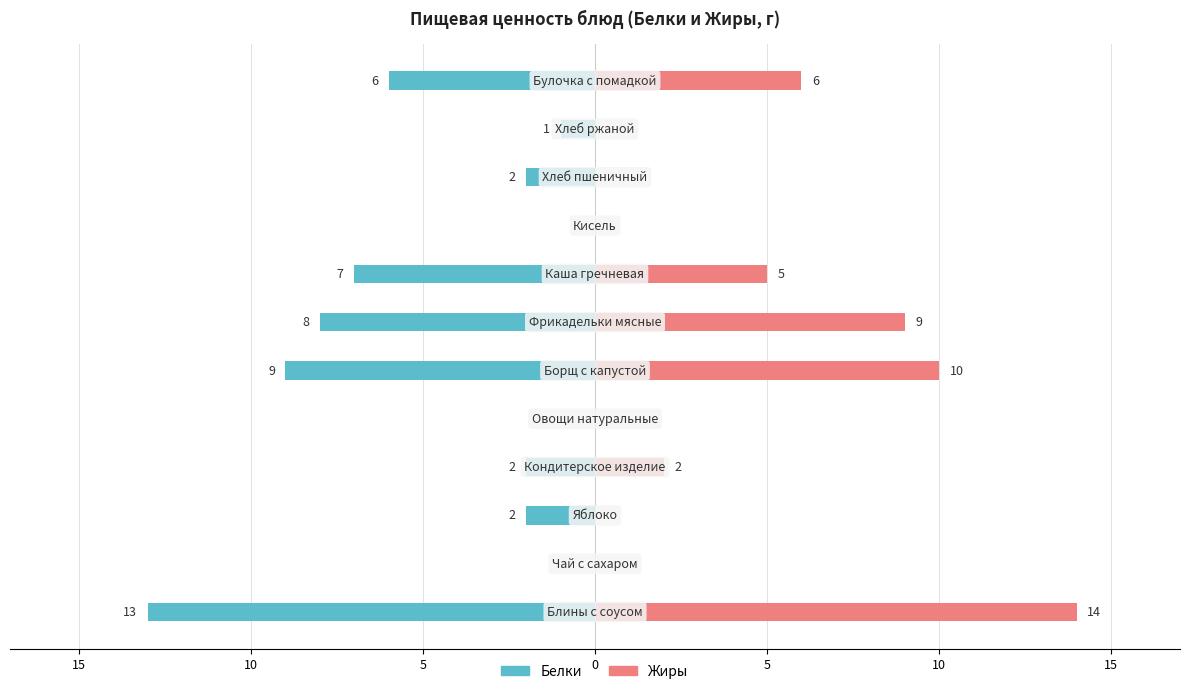

Reading left to right, list all the values displayed in this chart.

Белки: -13	0	-2	-2	0	-9	-8	-7	0	-2	-1	-6
Жиры: 14	0	0	2	0	10	9	5	0	0	0	6